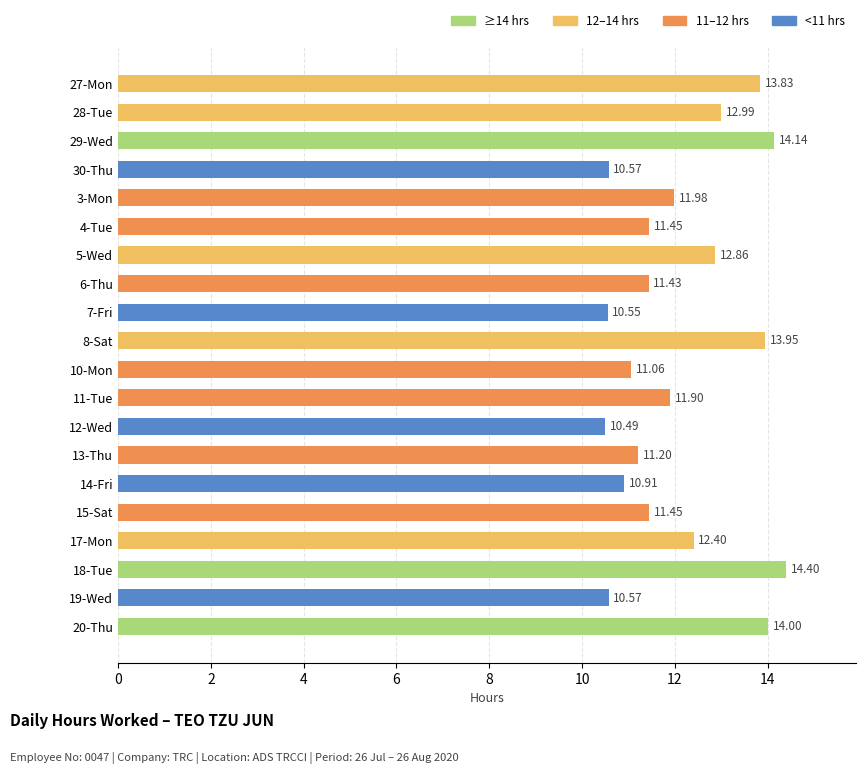

How many bars are there in total?

20